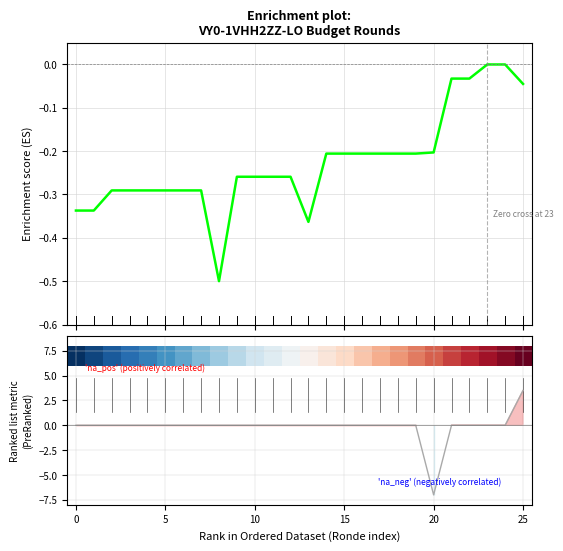

What is the value of the 12th point from the left?

-0.3